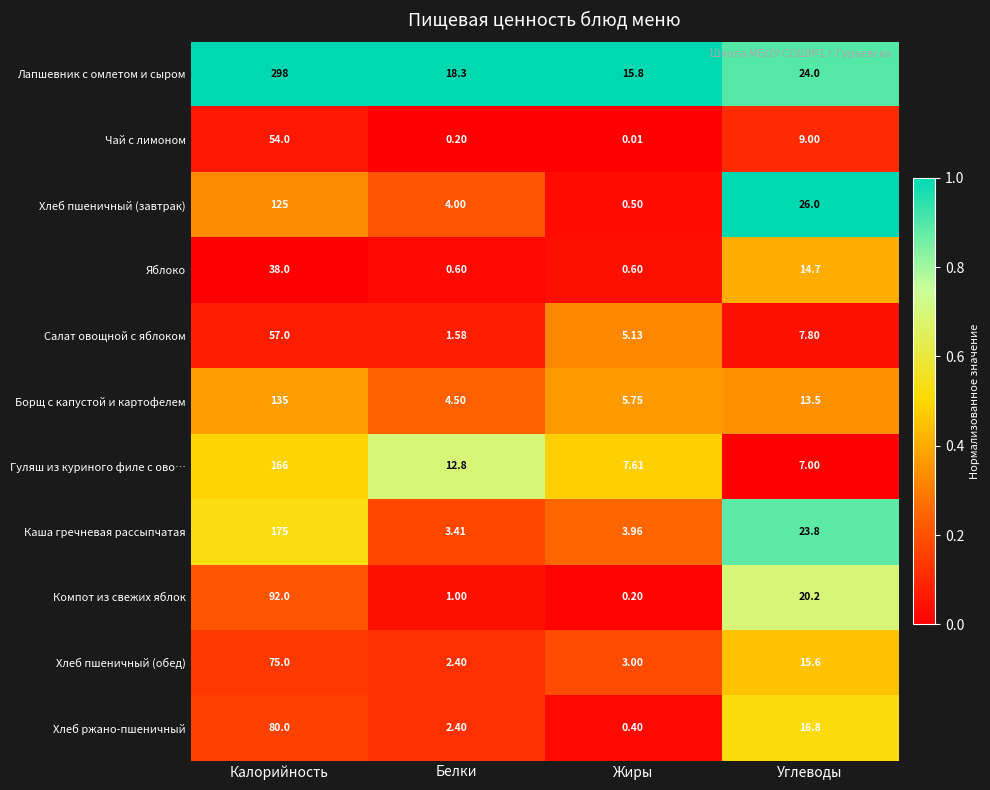

Where is Лапшевник с омлетом и сыром nearest to the value 156?

Углеводы